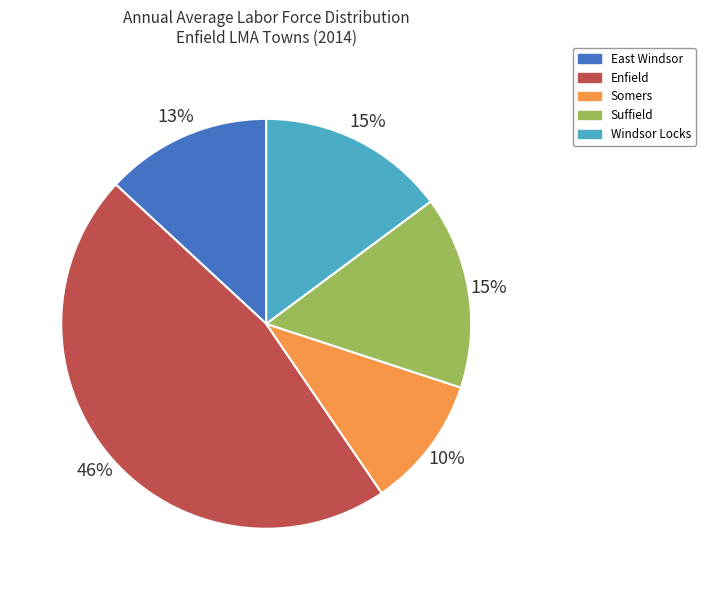

To the nearest percent, what percentage of the pie is Somers?

10%